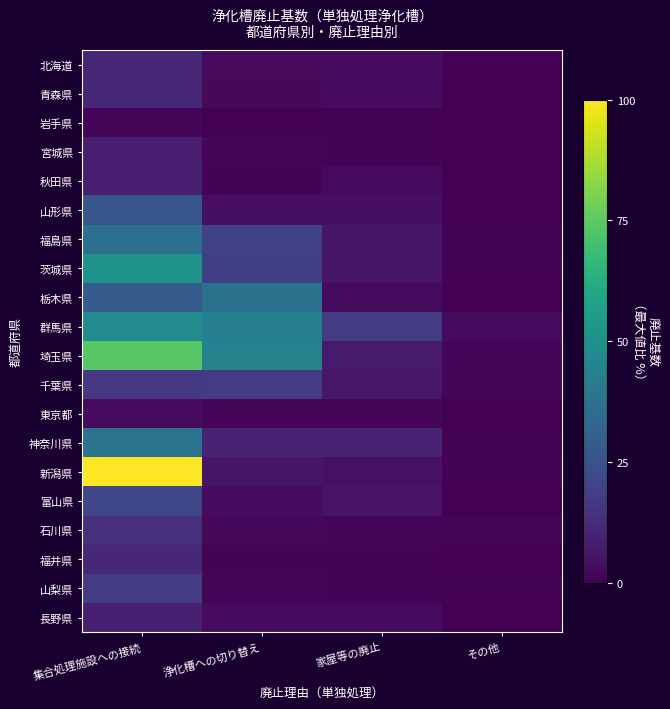

List the series in order of their peak value, highest first.

新潟県, 埼玉県, 茨城県, 群馬県, 神奈川県, 栃木県, 福島県, 山形県, 富山県, 山梨県, 千葉県, 石川県, 青森県, 福井県, 北海道, 長野県, 秋田県, 宮城県, 東京都, 岩手県